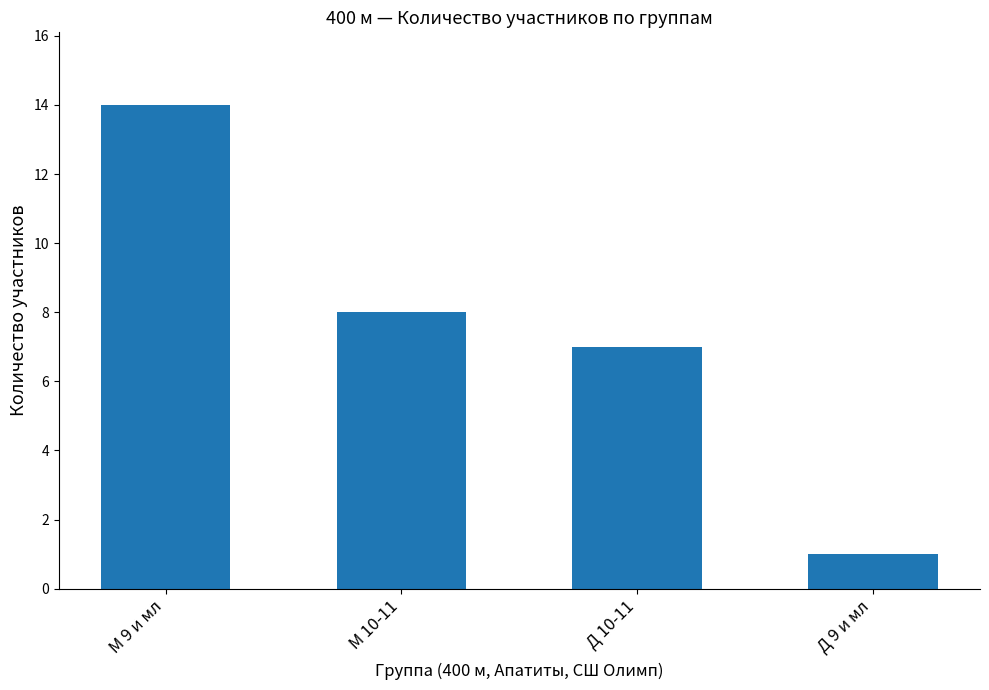

What is the label of the 2nd bar from the right?

Д 10-11